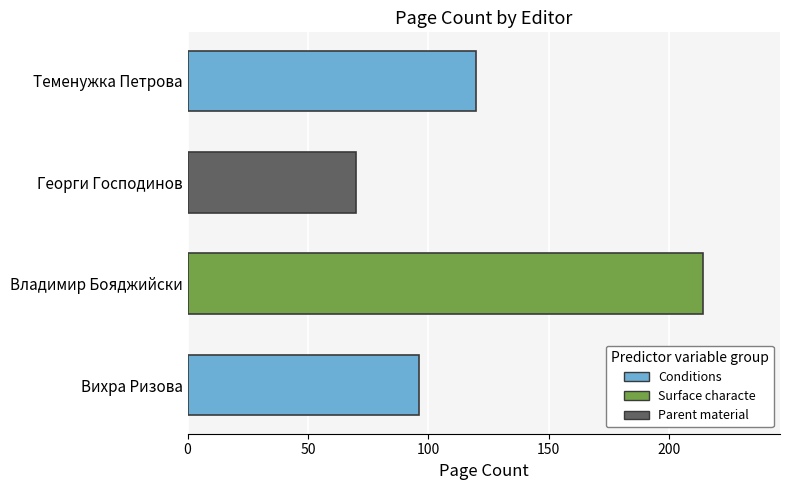

Rank the categories by value from lowest to highest.

Георги Господинов, Вихра Ризова, Теменужка Петрова, Владимир Бояджийски